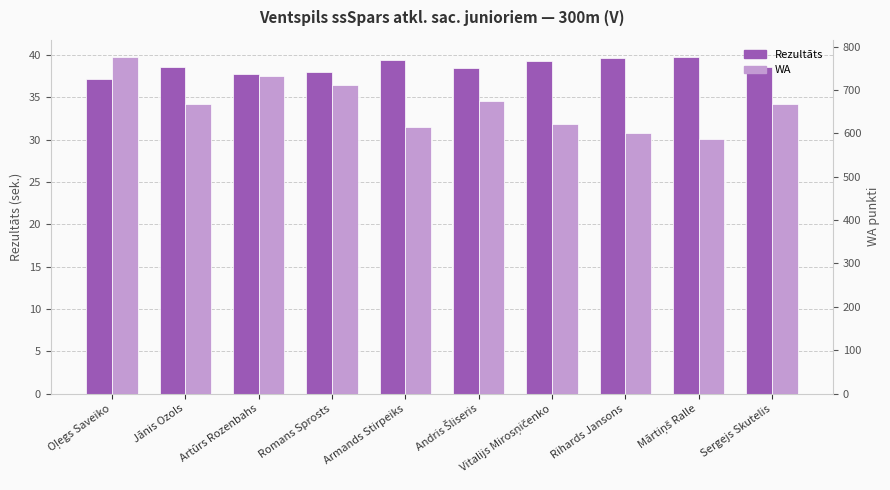

What is the total value across all series at Armands Stirpeiks?

653.4